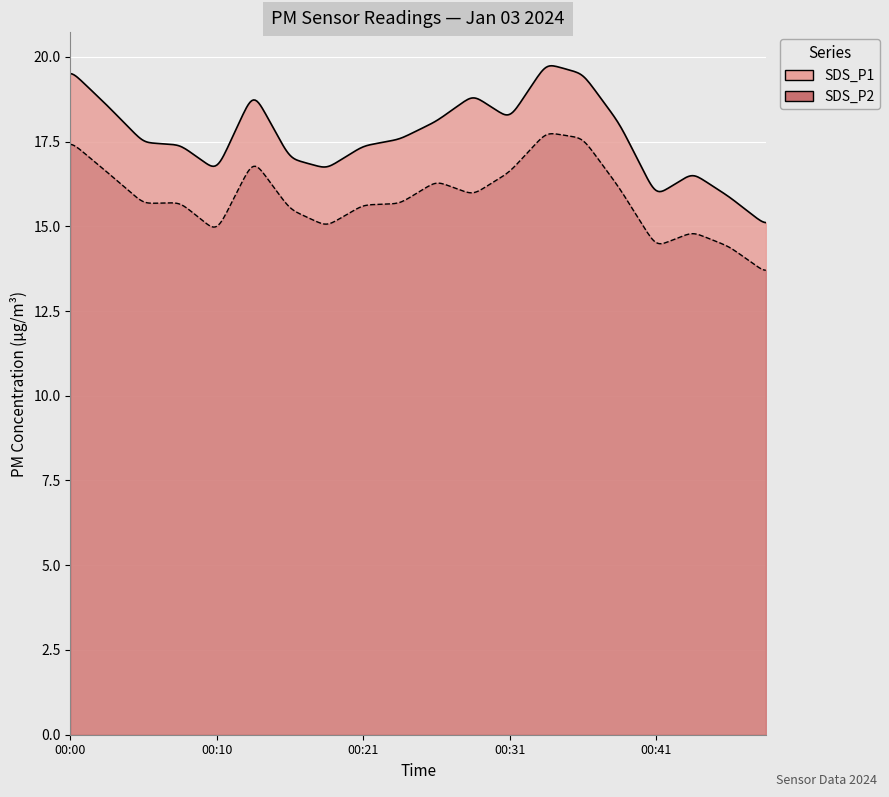

True or false: SDS_P1 has more than 0 interior local peaks.

True